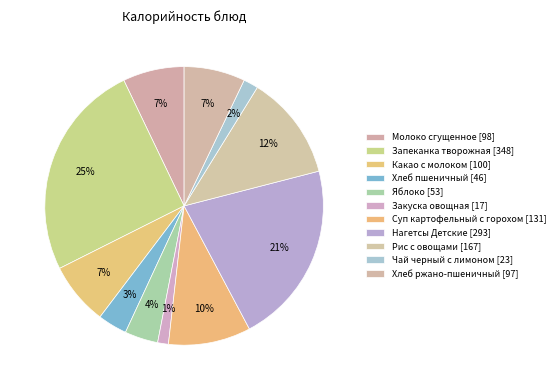

How many slices are in this pie chart?

11